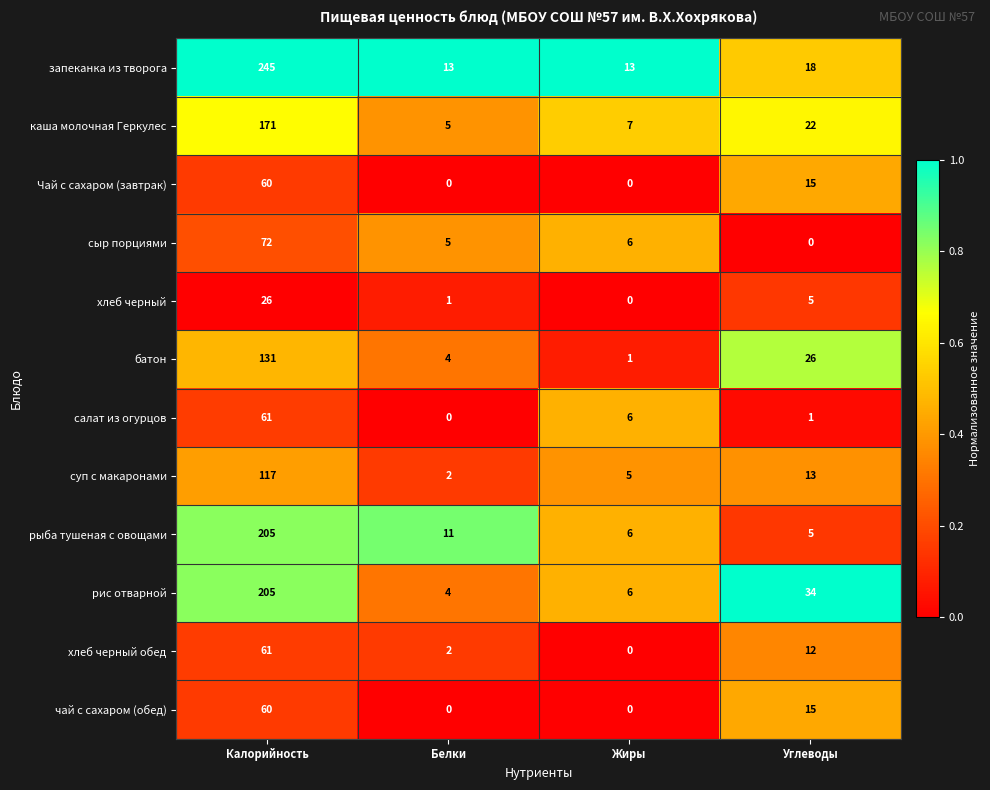

How many data points does each series have?

4